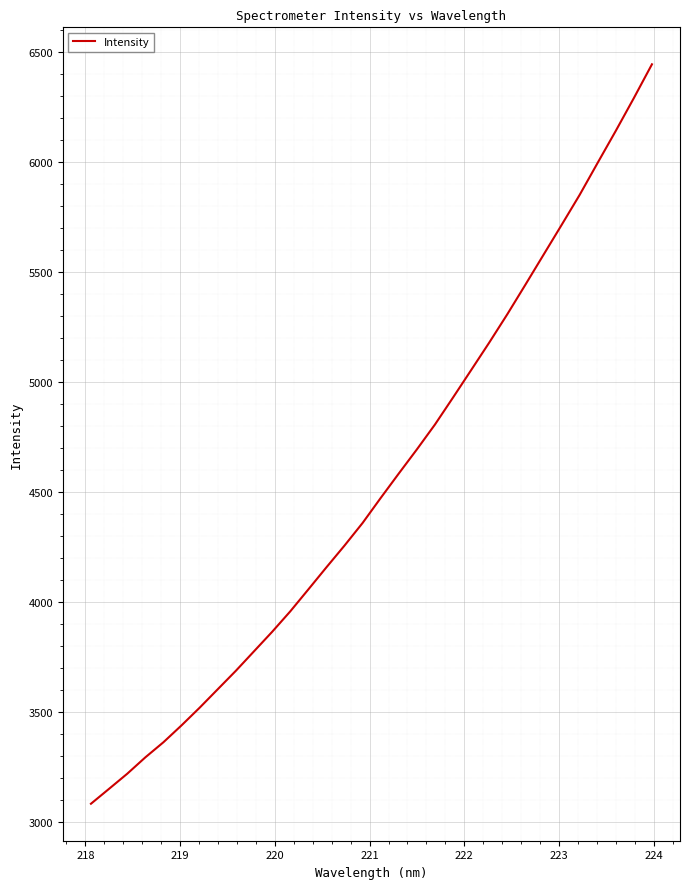

What is the sum of all values?

145271.6